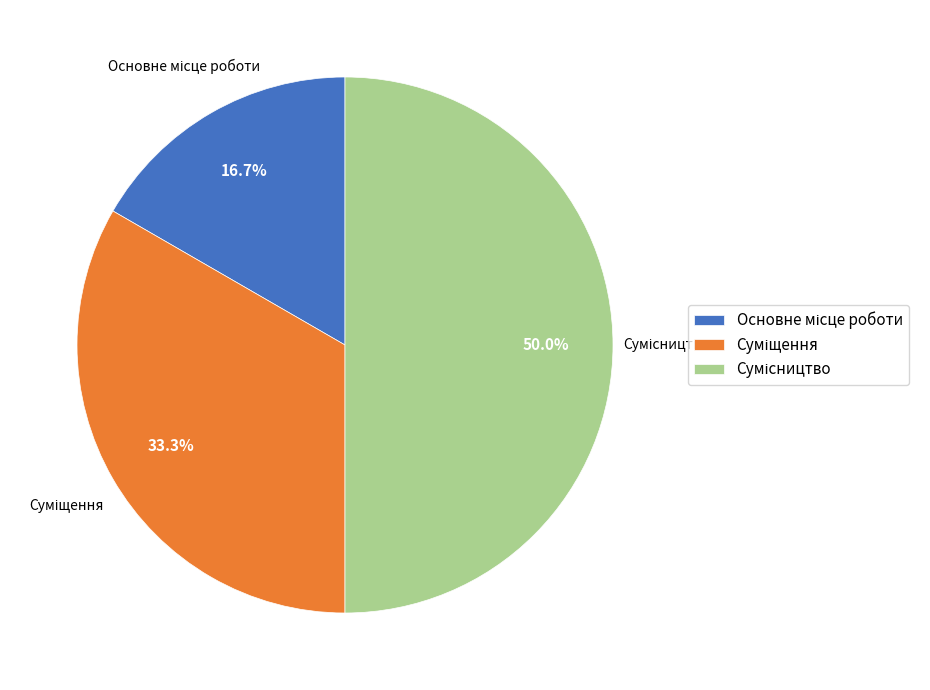

Approximately how many times larger is the value at Суміщення compared to Сумісництво?

0.7